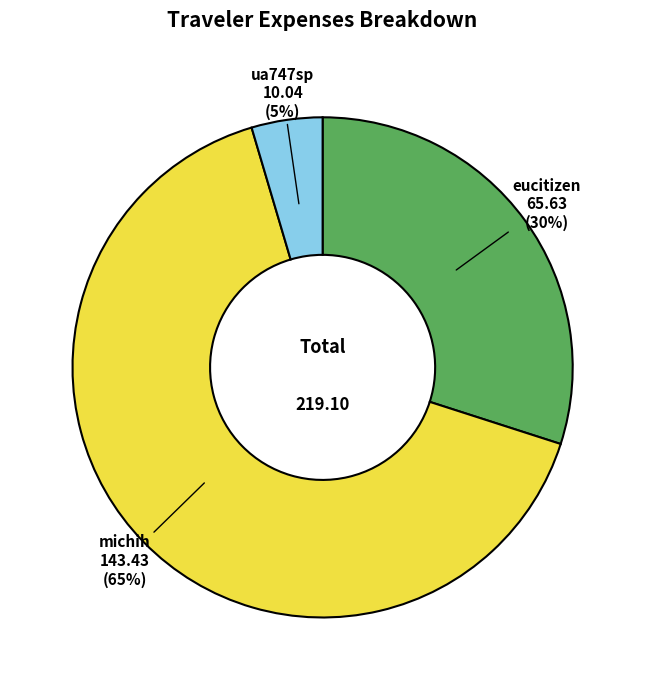

Between michih and eucitizen, which is larger?

michih